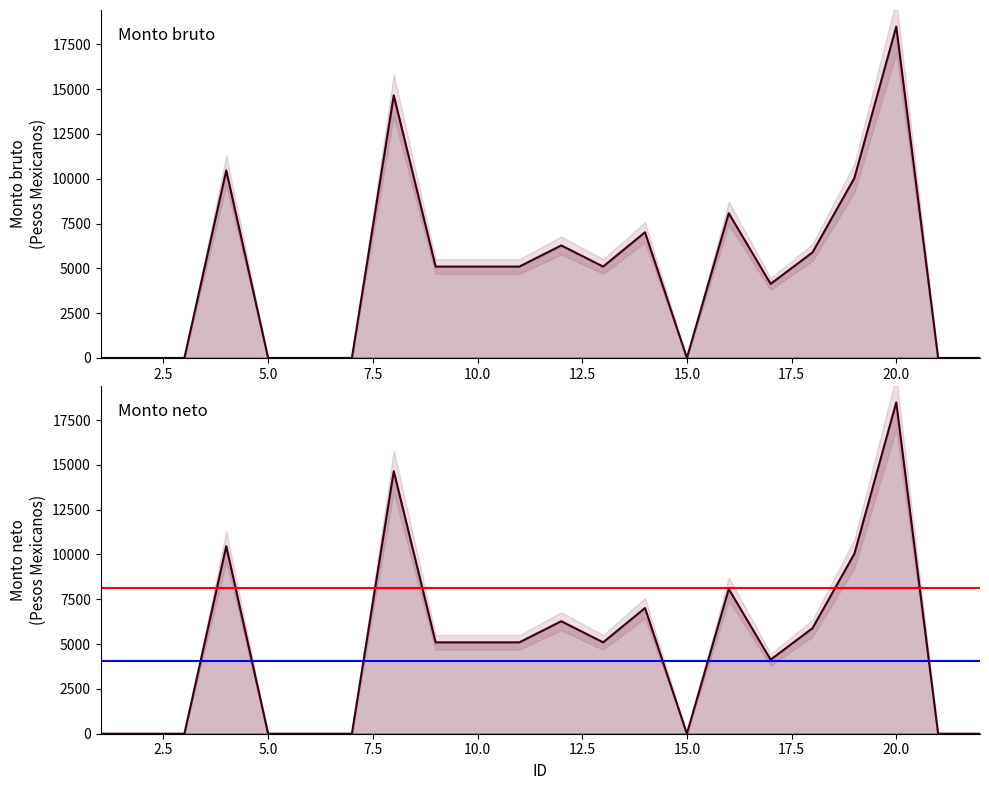

How many data points in Monto neto are above 5098?

12